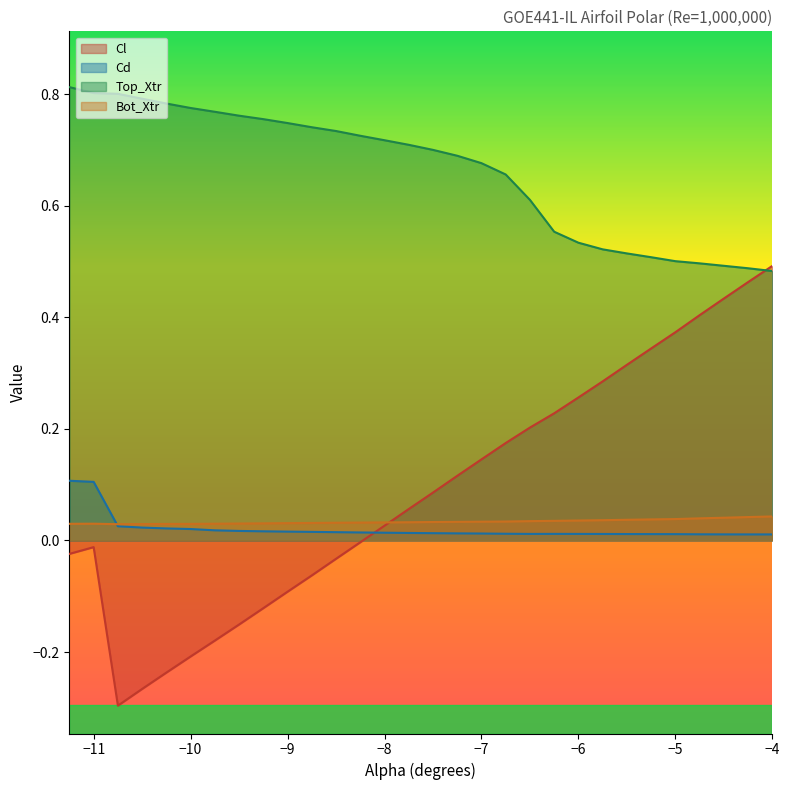

List the series in order of their peak value, highest first.

Top_Xtr, Cl, Cd, Bot_Xtr